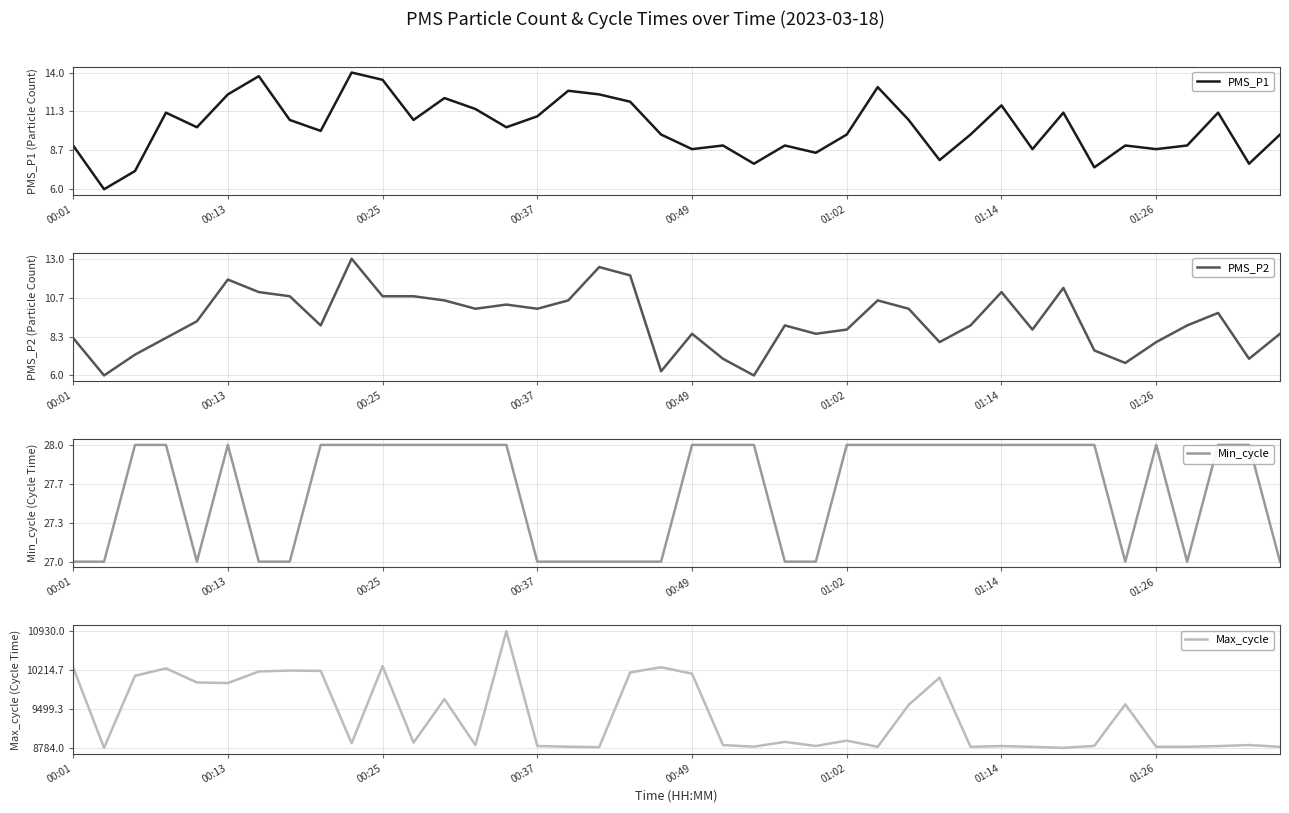

List the series in order of their peak value, highest first.

Max_cycle, Min_cycle, PMS_P1, PMS_P2